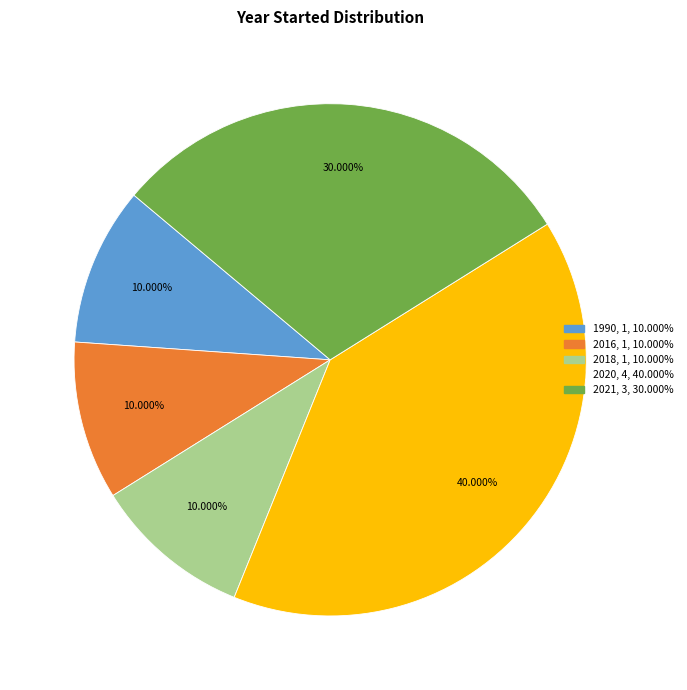

Is there a majority slice in this chart?

No